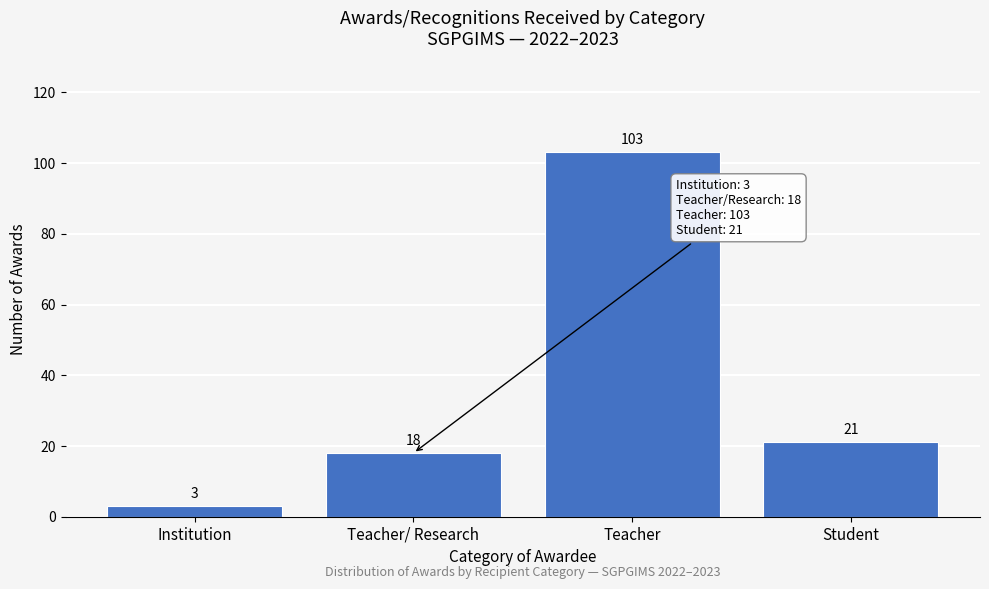

Reading right to left, what are all the values shown in this chart?

Student=21	Teacher=103	Teacher/ Research=18	Institution=3